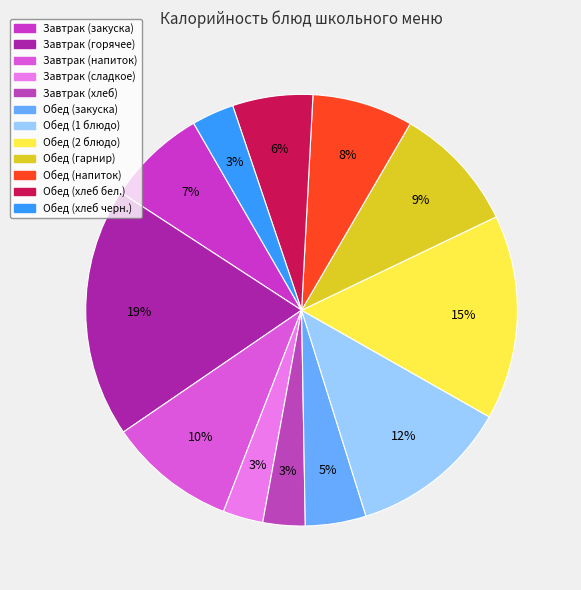

Count the number of slices in the pie.

12